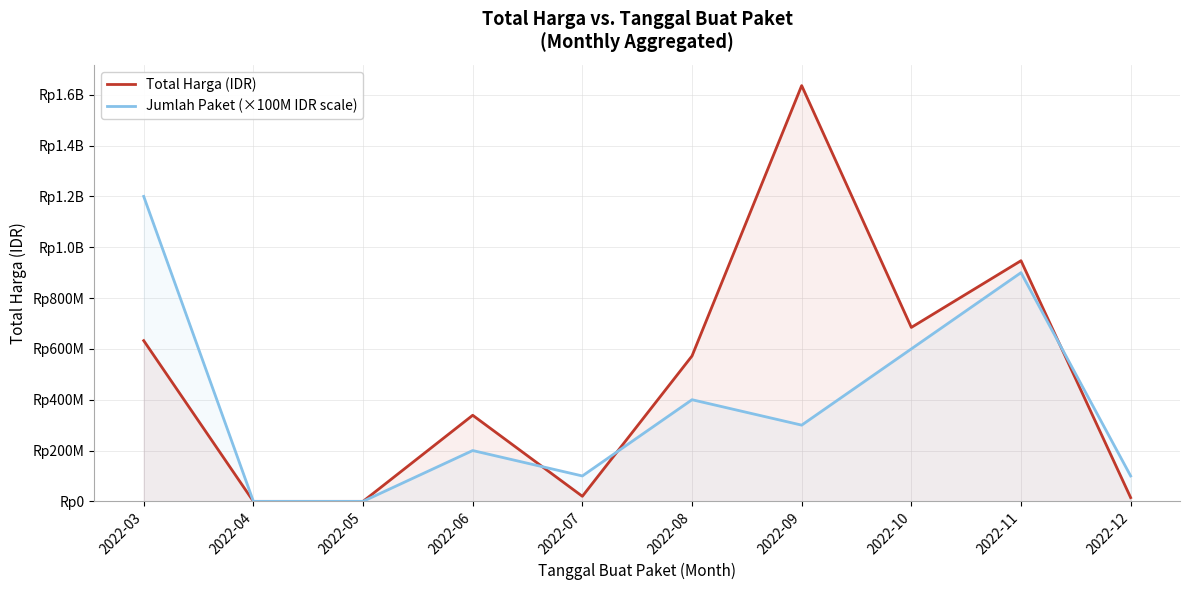

How many times do Total Harga (IDR) and Jumlah Paket (×100M IDR scale) cross each other?

3